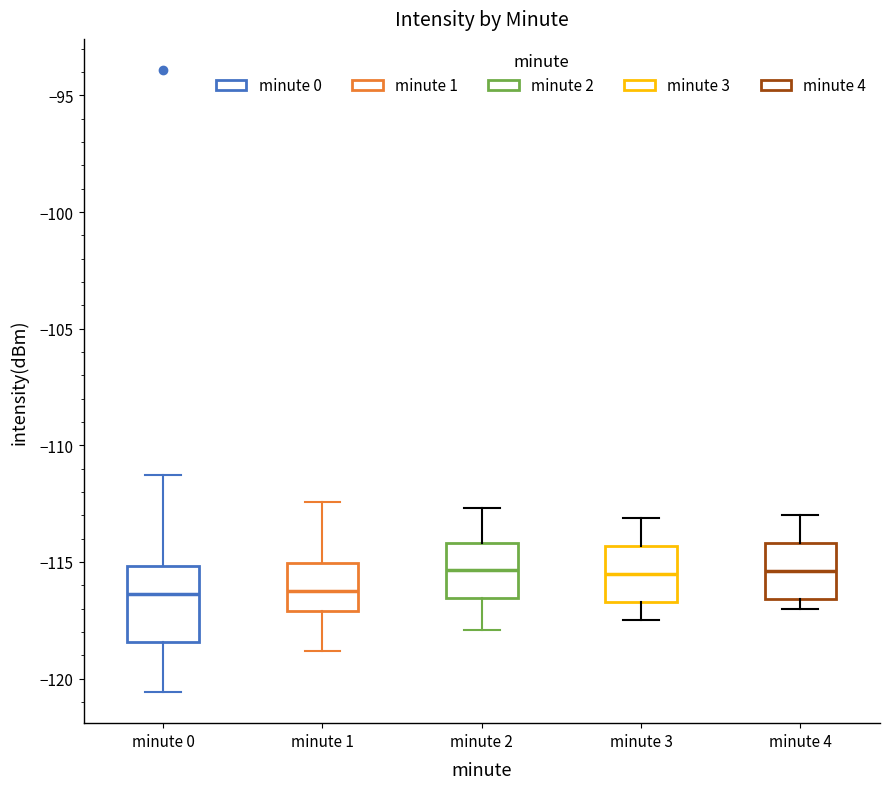

Reading left to right, transcribe this box plot: for each box, give where its median line is, the range the box spans, and where its two whiskers end, as read against the y-axis. The values are not printed on the chart, so give them approximately, as read against the axis.

minute 0: median -116.5, box -118.5 to -115.0, whiskers -120.5 to -111.5
minute 1: median -116.0, box -117.0 to -115.0, whiskers -119.0 to -112.5
minute 2: median -115.5, box -116.5 to -114.0, whiskers -118.0 to -112.5
minute 3: median -115.5, box -116.5 to -114.5, whiskers -117.5 to -113.0
minute 4: median -115.5, box -116.5 to -114.0, whiskers -117.0 to -113.0